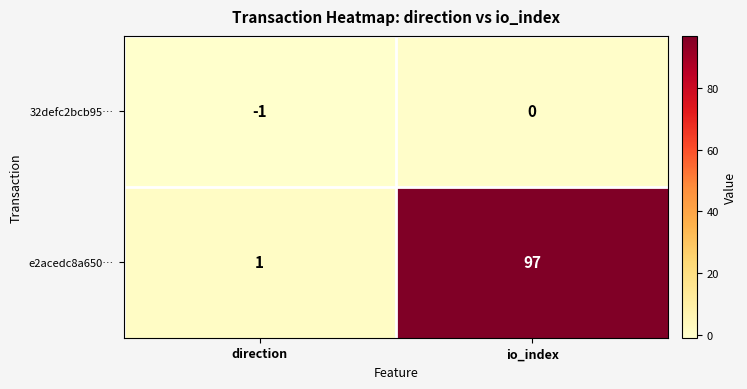

How many categories are shown in the chart?

2